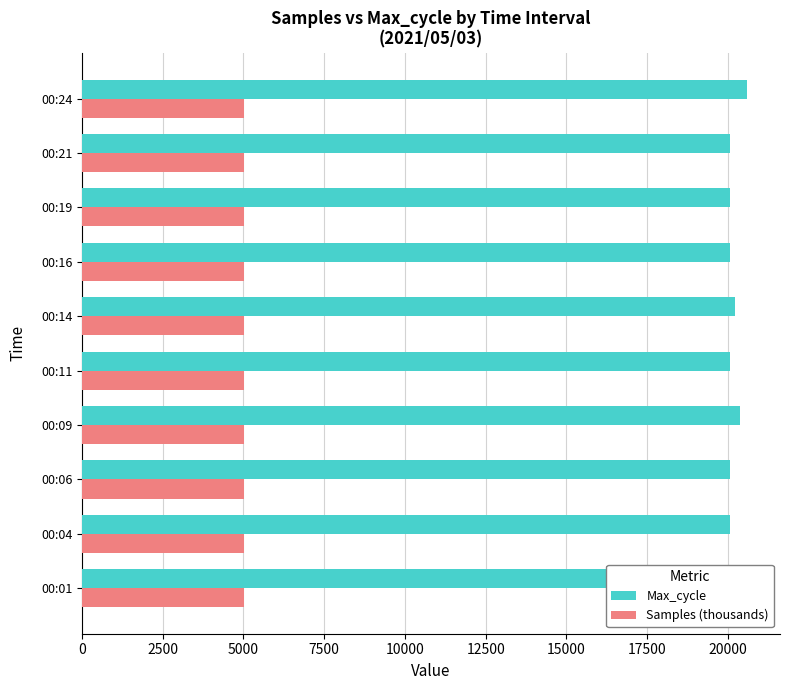

What is the greatest value displayed?

20585.0